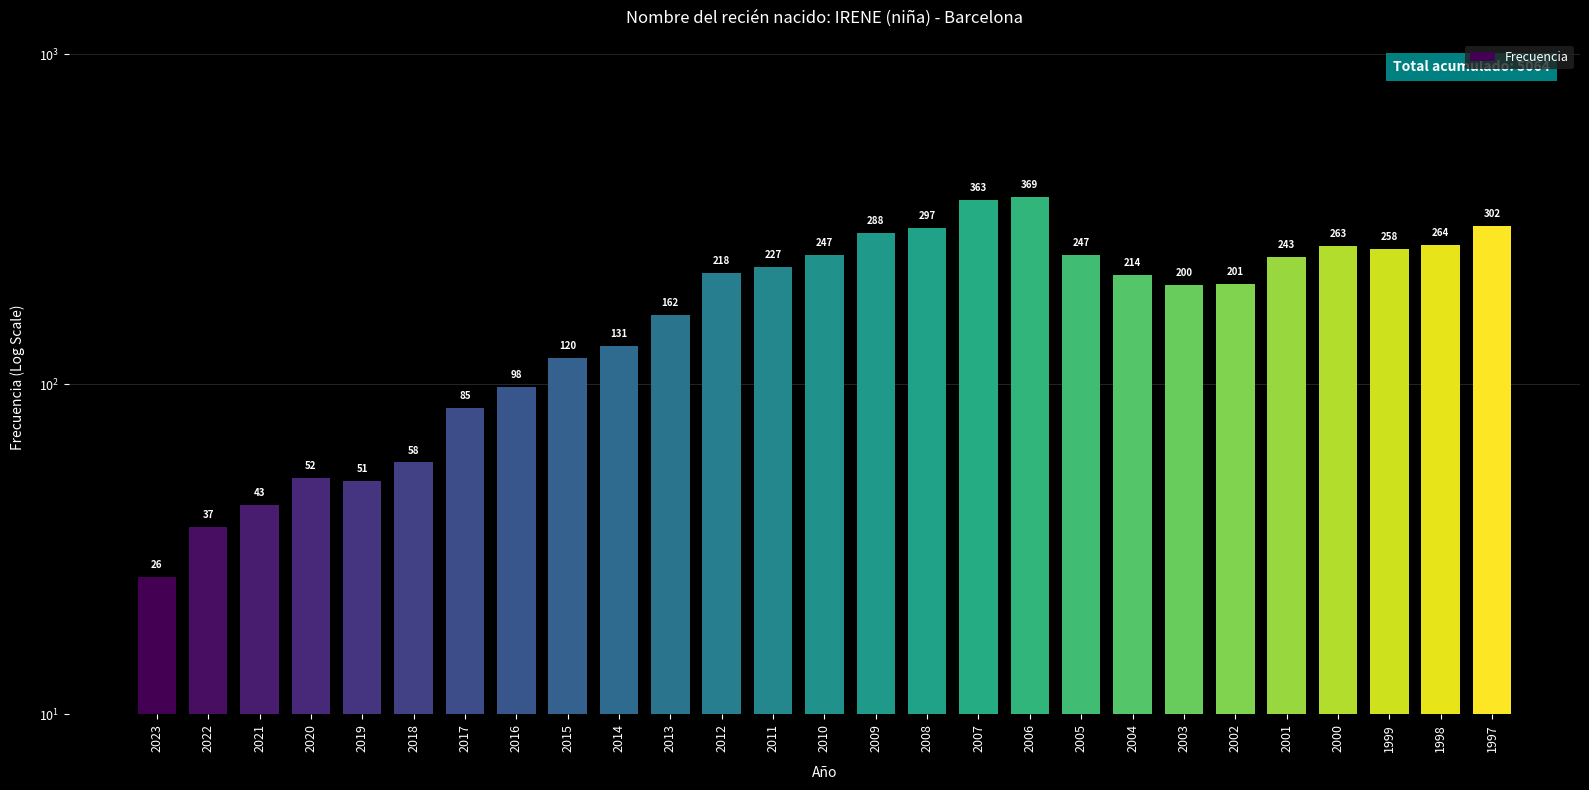

What is the difference between the second highest and minimum values?

337